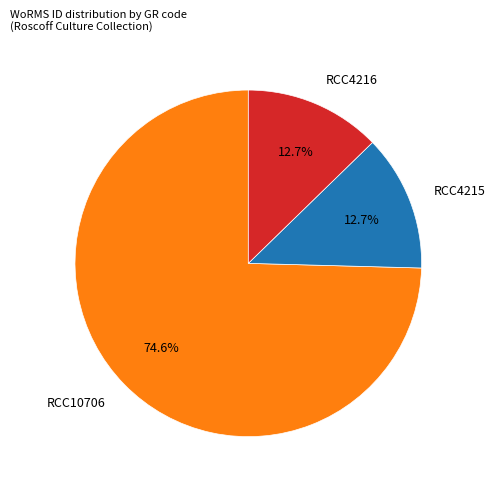

Does any single category account for the majority?

Yes